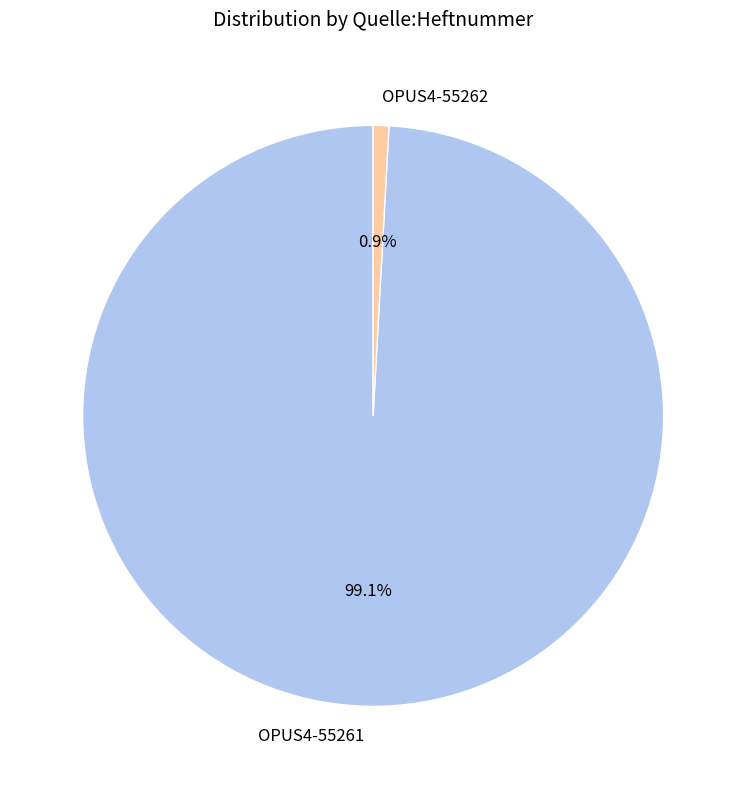

What is the largest slice in the pie chart?

OPUS4-55261